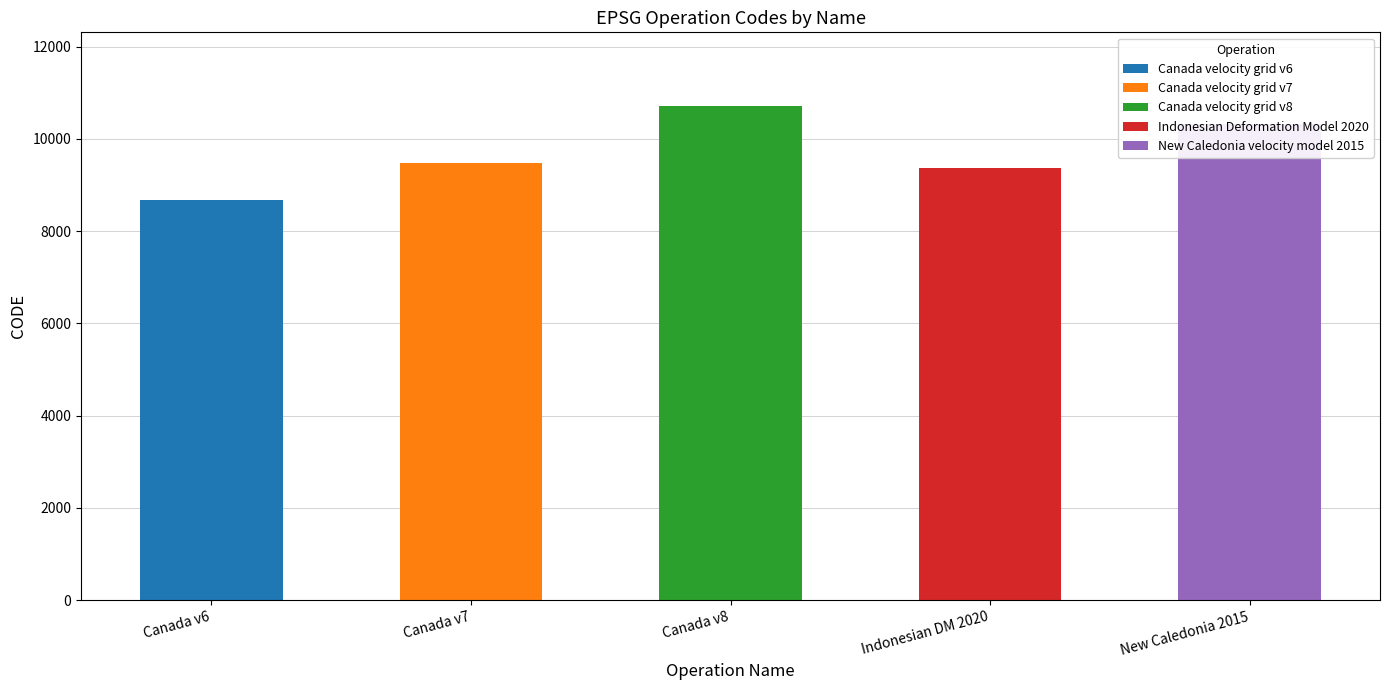

What is the label of the 2nd bar from the right?

Indonesian Deformation Model 2020